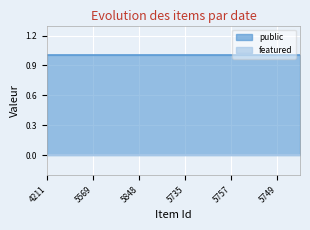

What are all the series names shown in the legend?

public, featured